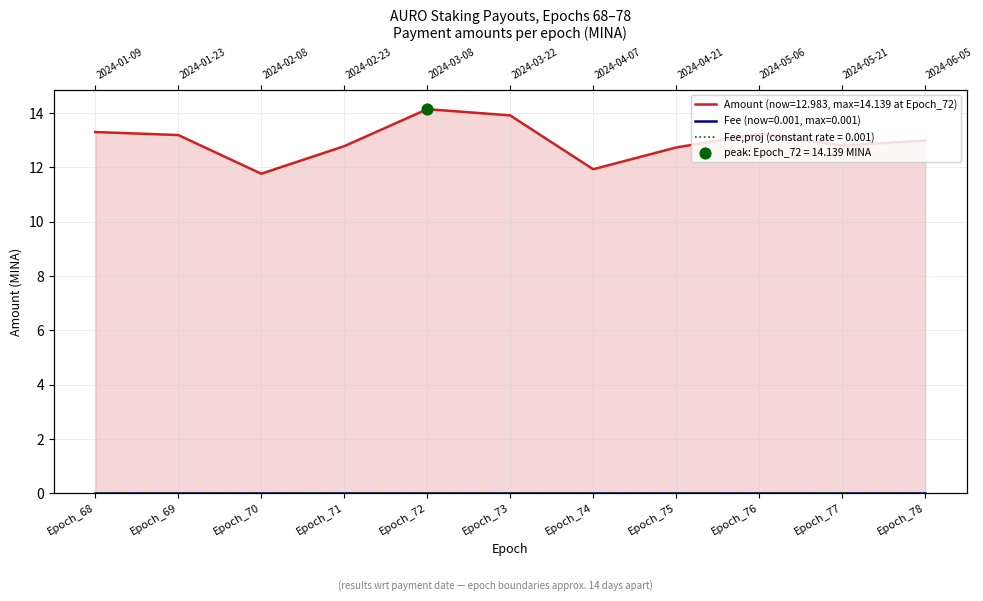

What is the ratio of the value at Epoch_74 to the value at Epoch_75?

0.9